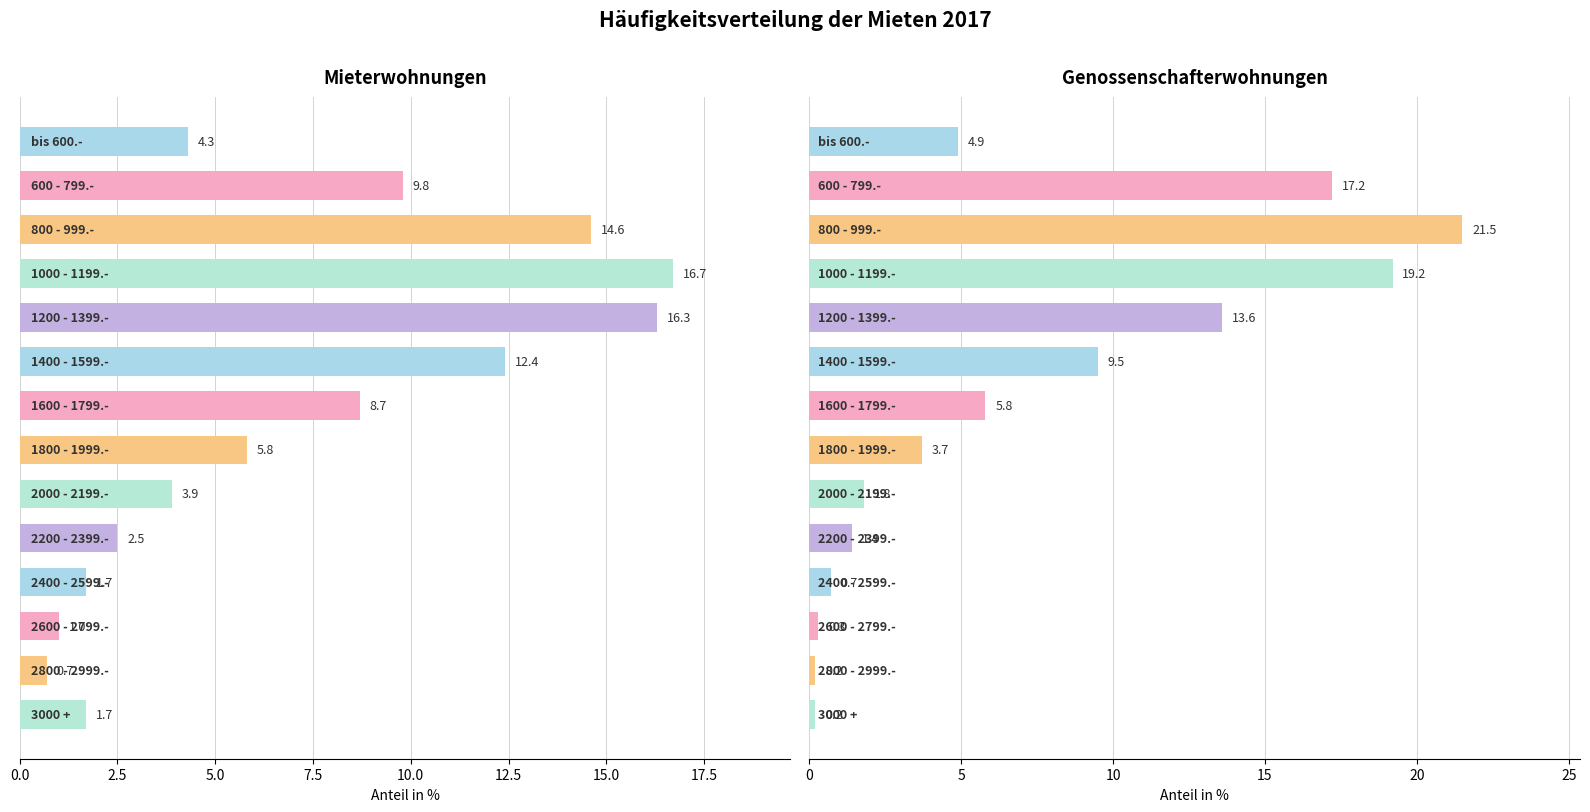

Rank the series at 17.5 from lowest to highest value.

Genossenschafterwohnungen, Mieterwohnungen